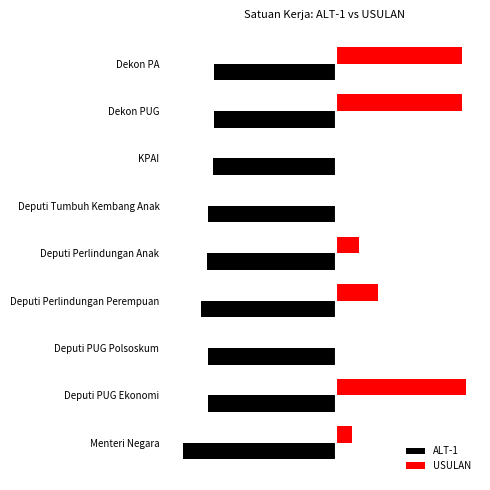

What is the value of the USULAN bar at the 2nd from the left?

9.9